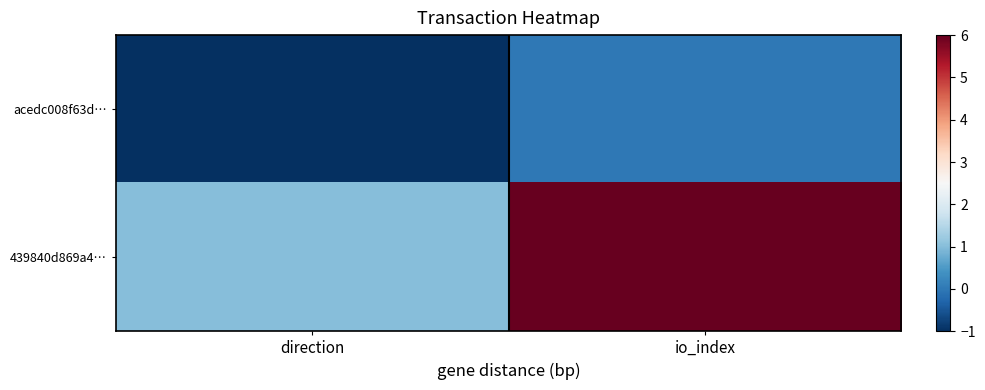

Between direction and io_index, which is larger?

io_index